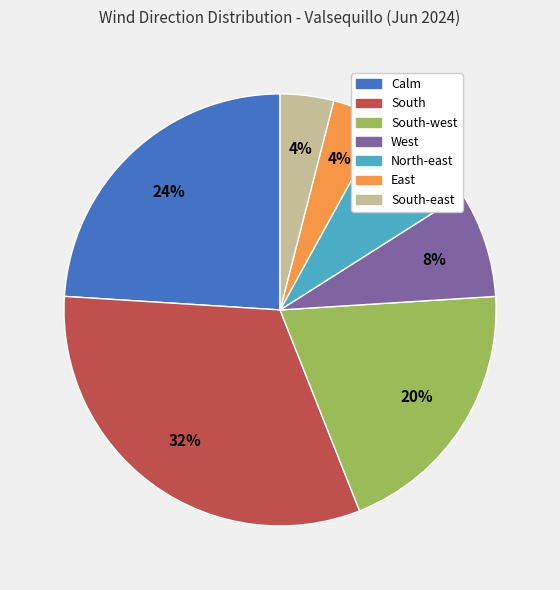

Does any single category account for the majority?

No